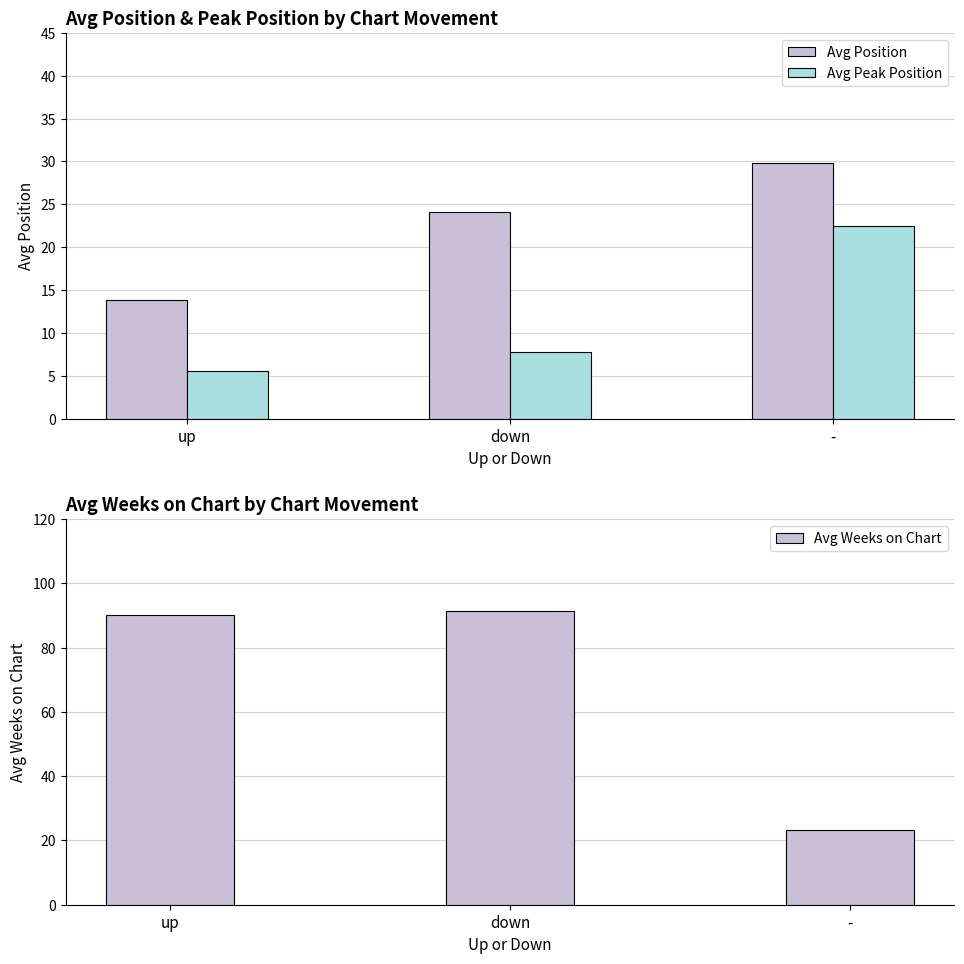

True or false: Avg Weeks on Chart has a value of 91.4 at down.

True